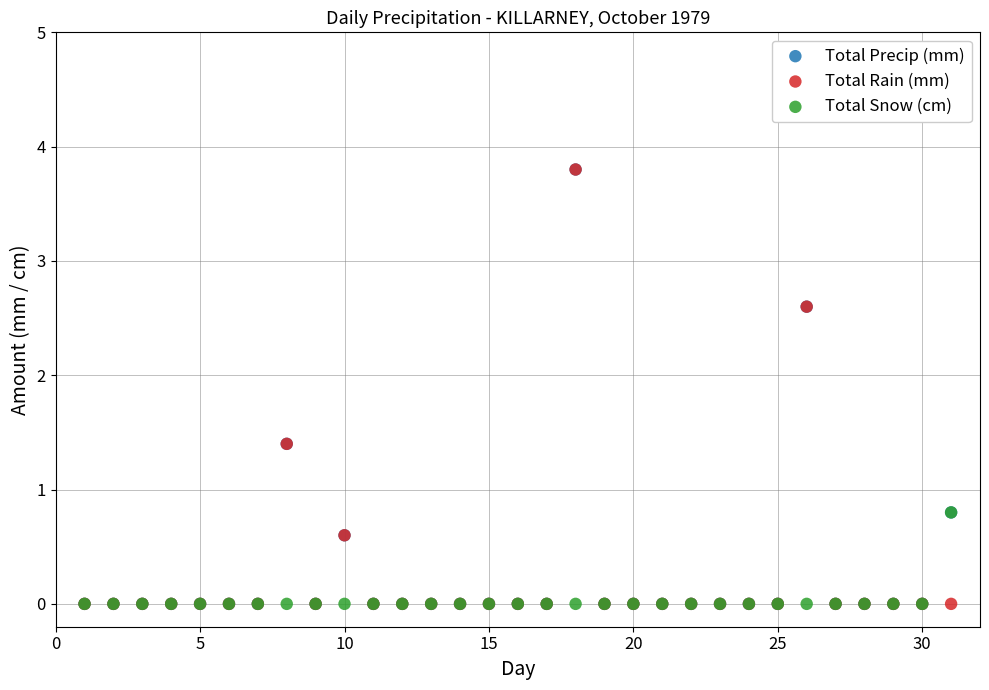

What are all the series names shown in the legend?

Total Precip (mm), Total Rain (mm), Total Snow (cm)